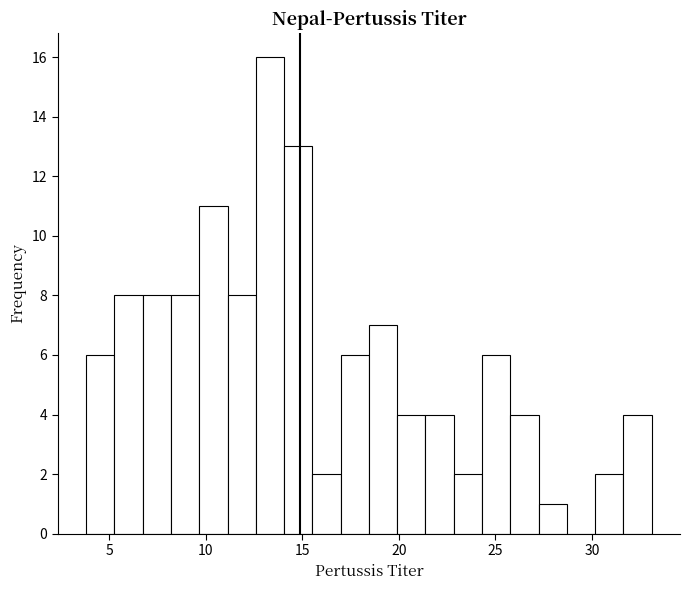

Around what value on the x-axis is the tallest bar? Give the approximate position of its centre, as read against the axis.

13.5